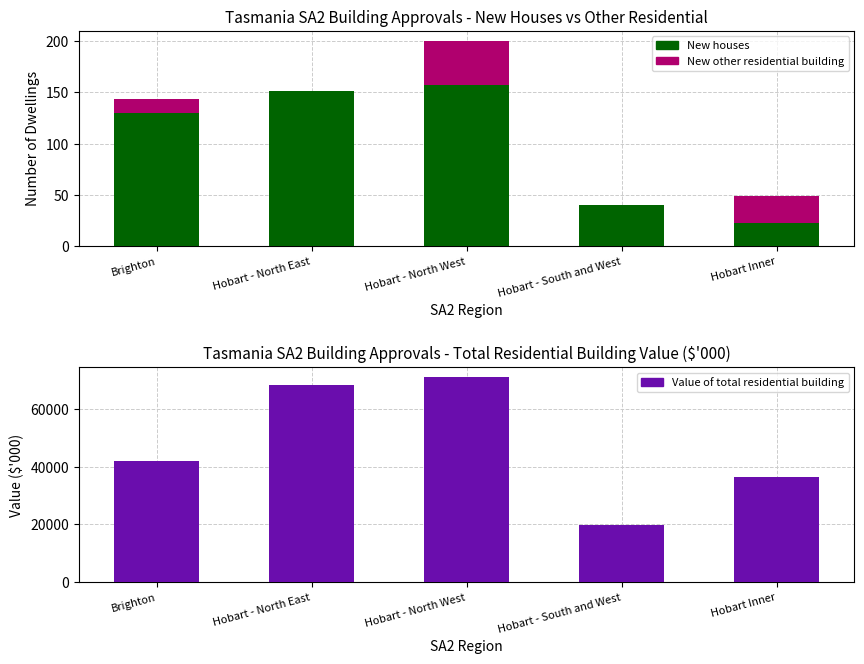

What is the maximum value shown in the chart?

70914.2